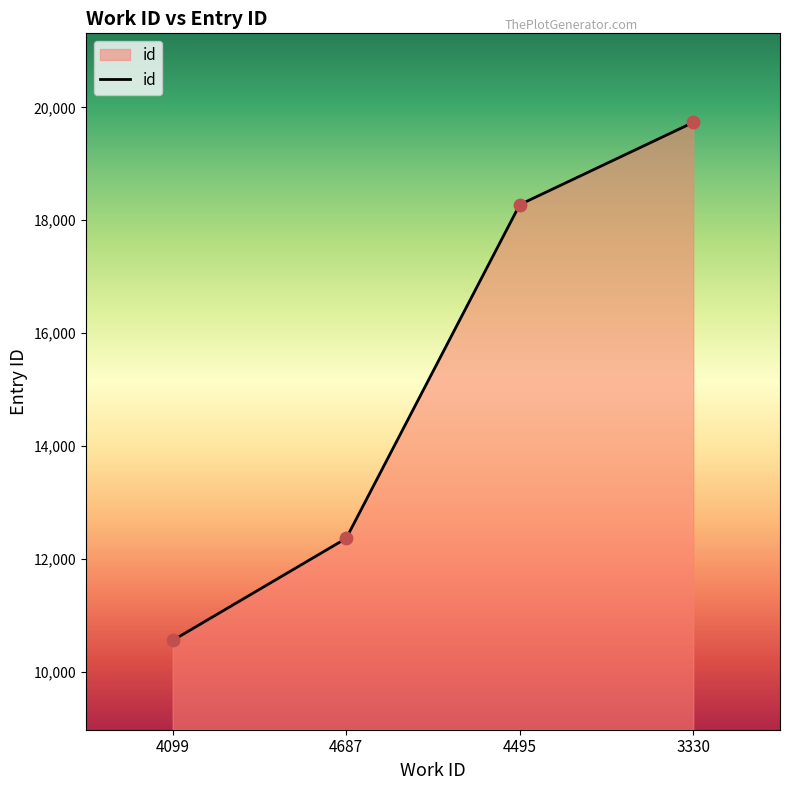

Which has a higher value, 3330 or 4495?

3330